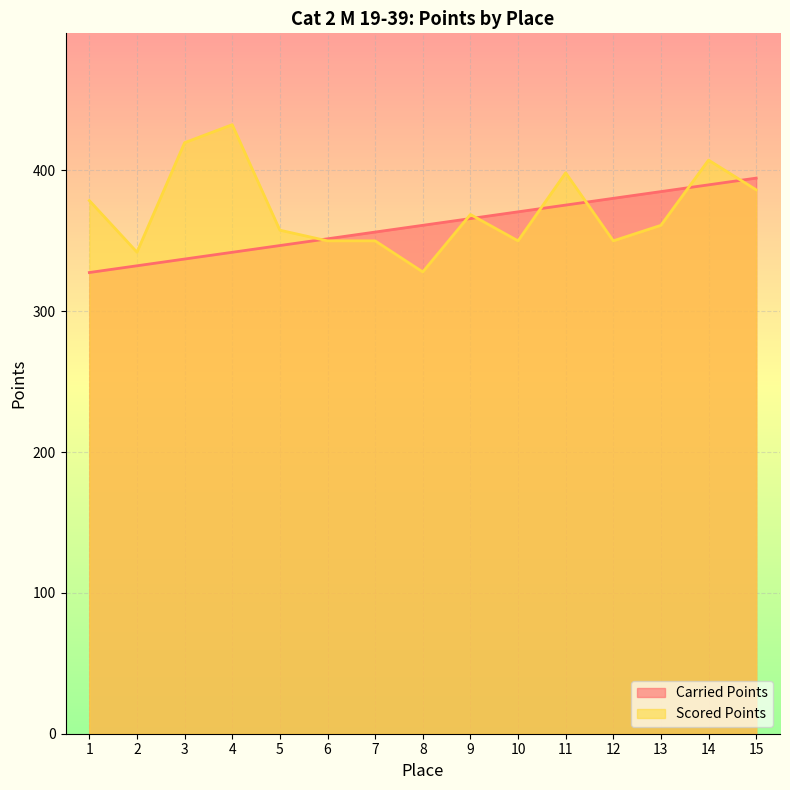

What are all the series names shown in the legend?

Carried Points, Scored Points